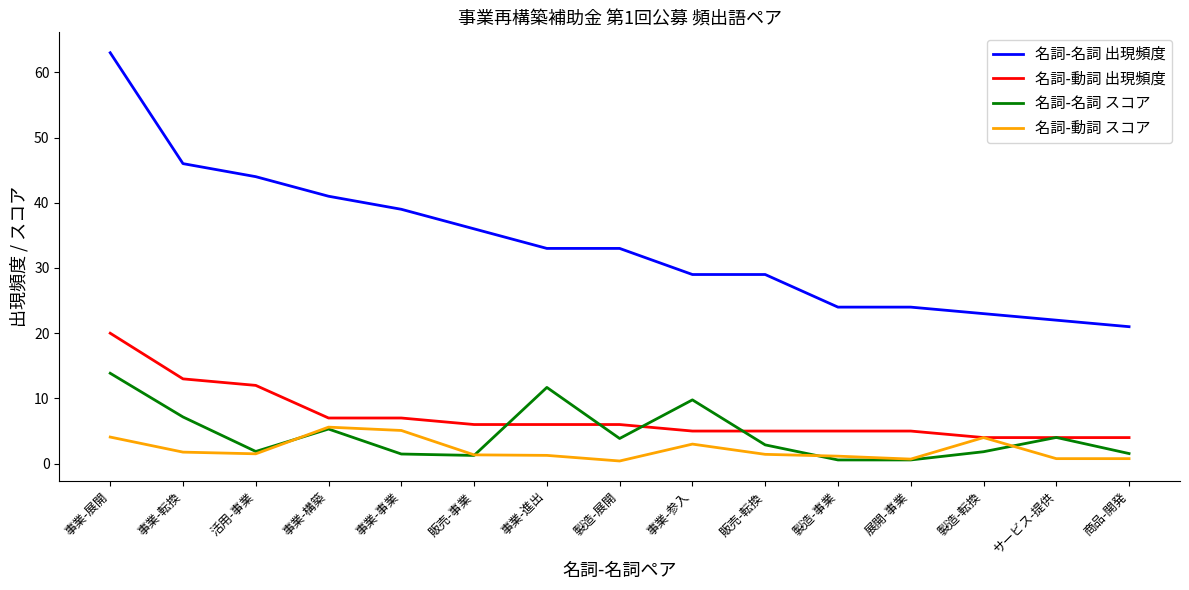

What position from the right is 販売-転換?

6